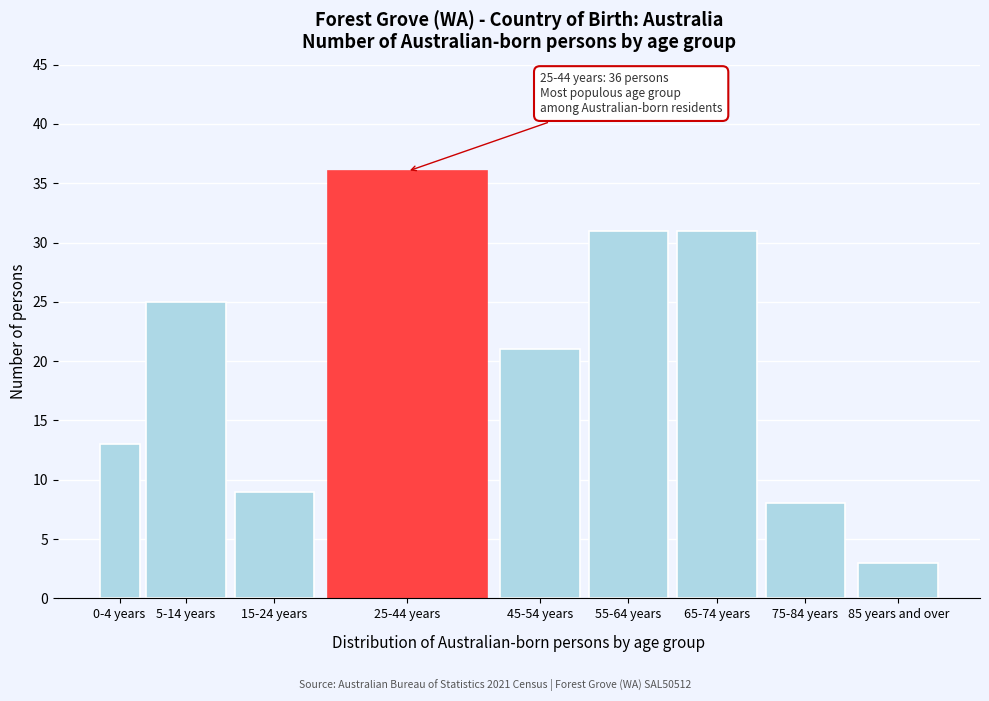

Reading left to right, list all the values displayed in this chart.

13	25	9	36	21	31	31	8	3